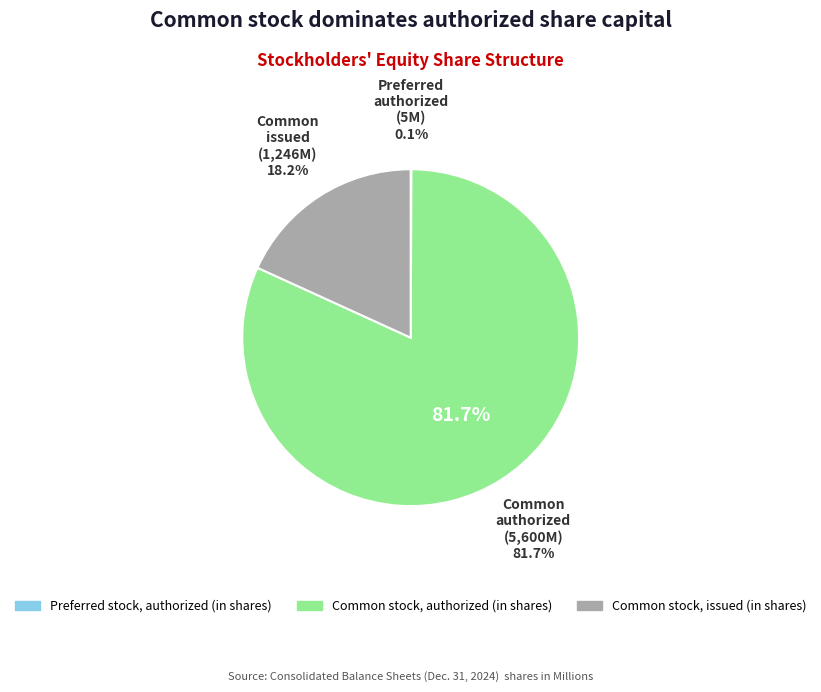

The Common stock, issued (in shares) slice represents 18% of the pie. True or false?

True